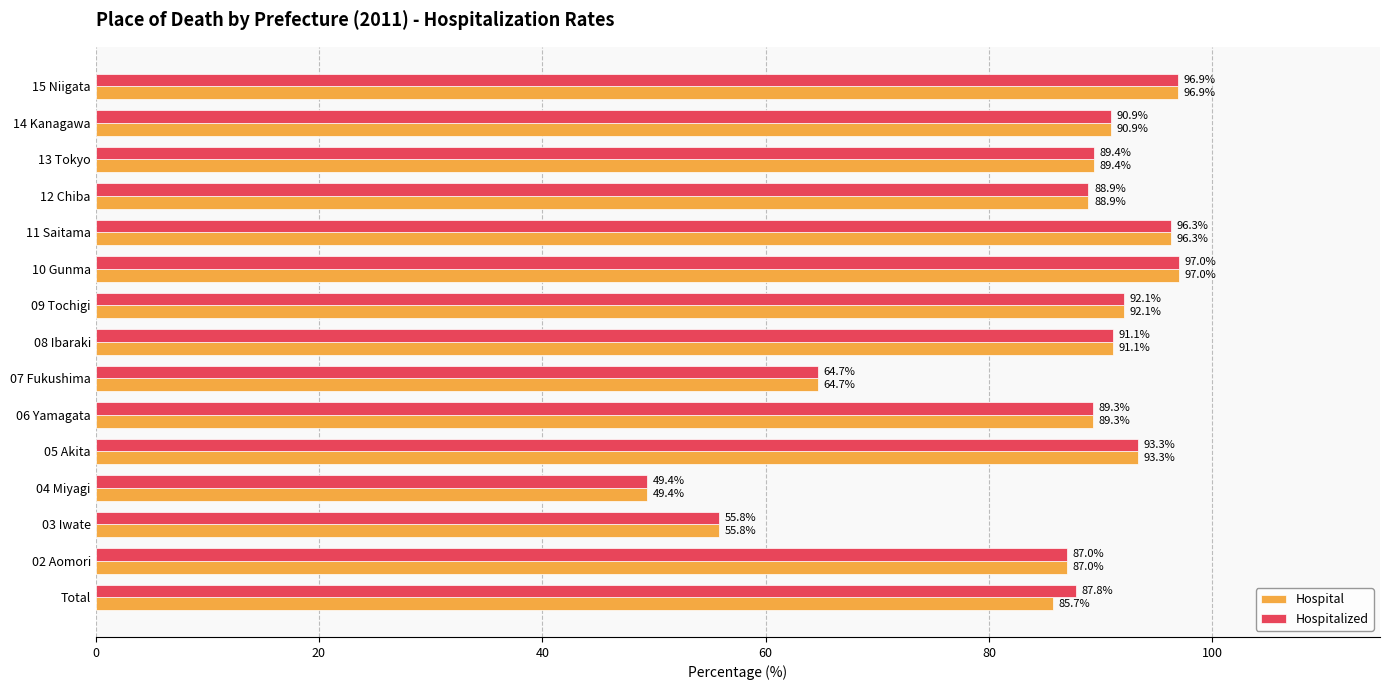

At how many categories does at least one series exceed 58?

13